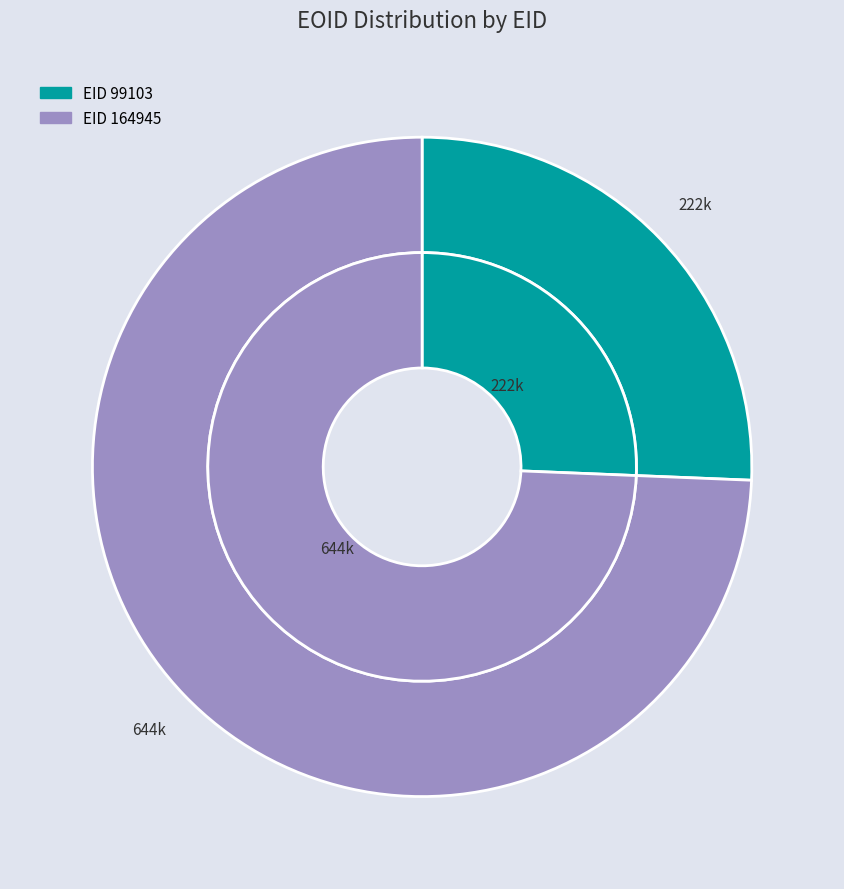

Which category has the biggest portion of the pie?

164945